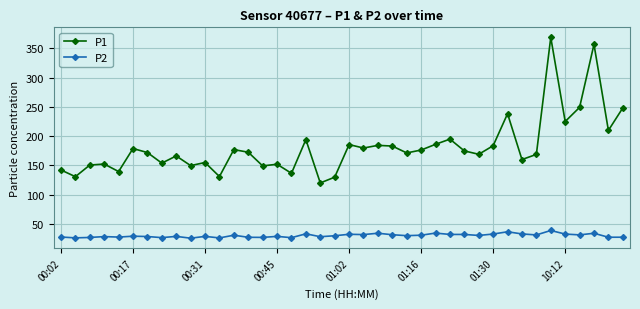

How many data points in P1 are above 172?

20